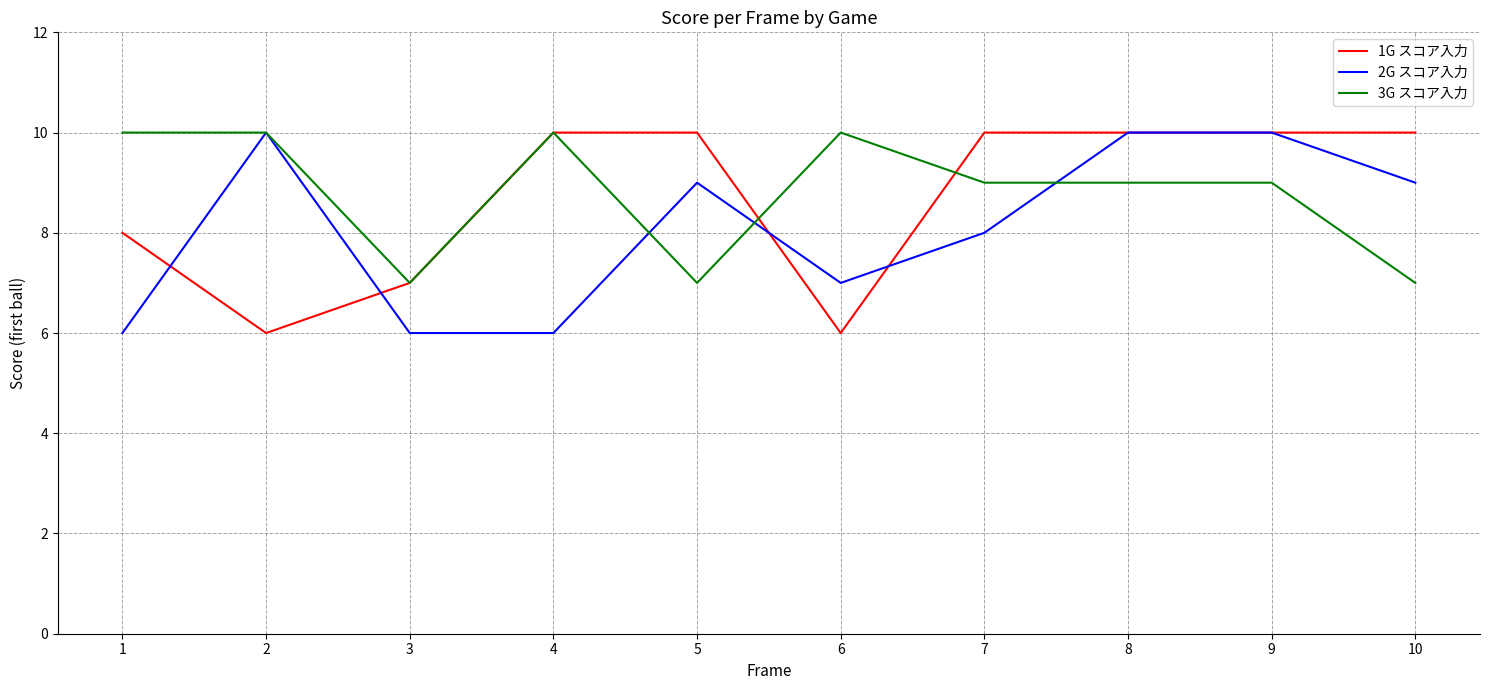

What are all the series names shown in the legend?

1G スコア入力, 2G スコア入力, 3G スコア入力